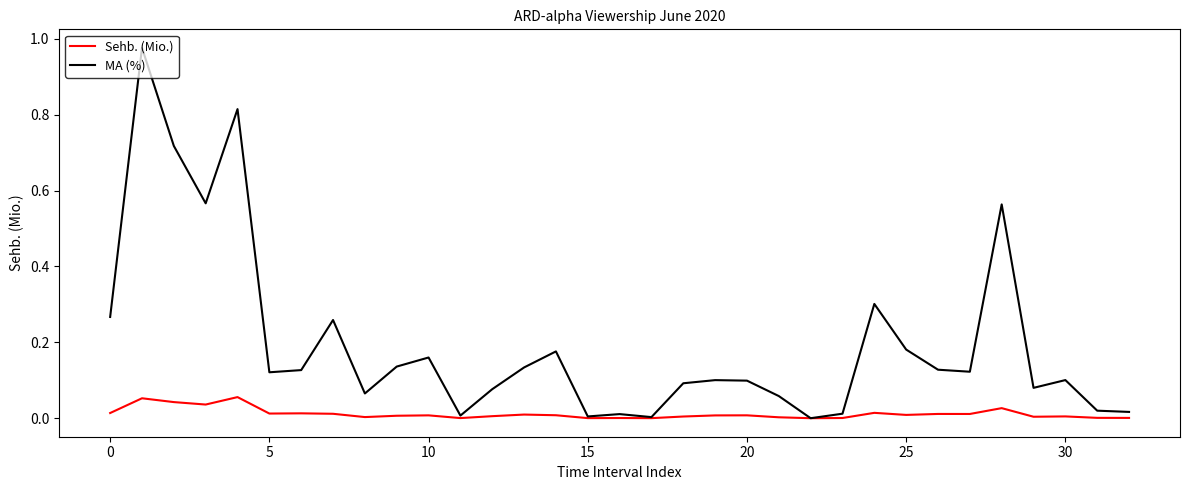

Which series has the largest total across all categories?

MA (%)